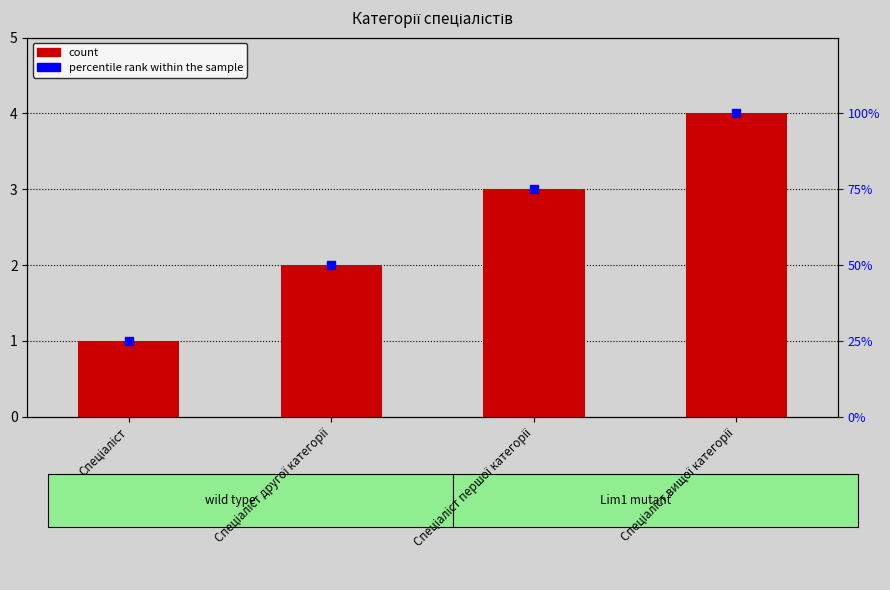

Which series has the widest spread of Y values?

Ідентифікатор